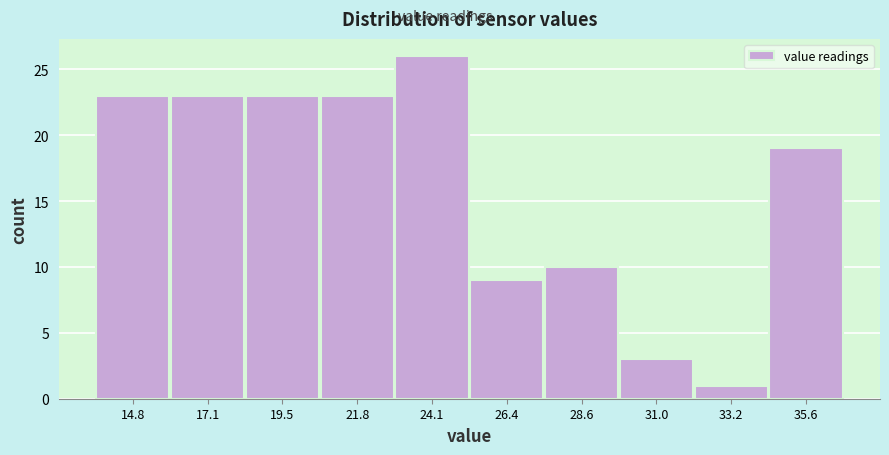

Reading left to right, transcribe this chart: for each bar, give the range it covers on the x-axis and its height. Neither the bar edges nor the heights are printed on the chart, so give them approximately, as read against the axes.

13.7 to 16.0: 23
16.0 to 18.3: 23
18.3 to 20.6: 23
20.6 to 22.9: 23
22.9 to 25.2: 26
25.2 to 27.5: 9
27.5 to 29.8: 10
29.8 to 32.1: 3
32.1 to 34.4: 1
34.4 to 36.7: 19